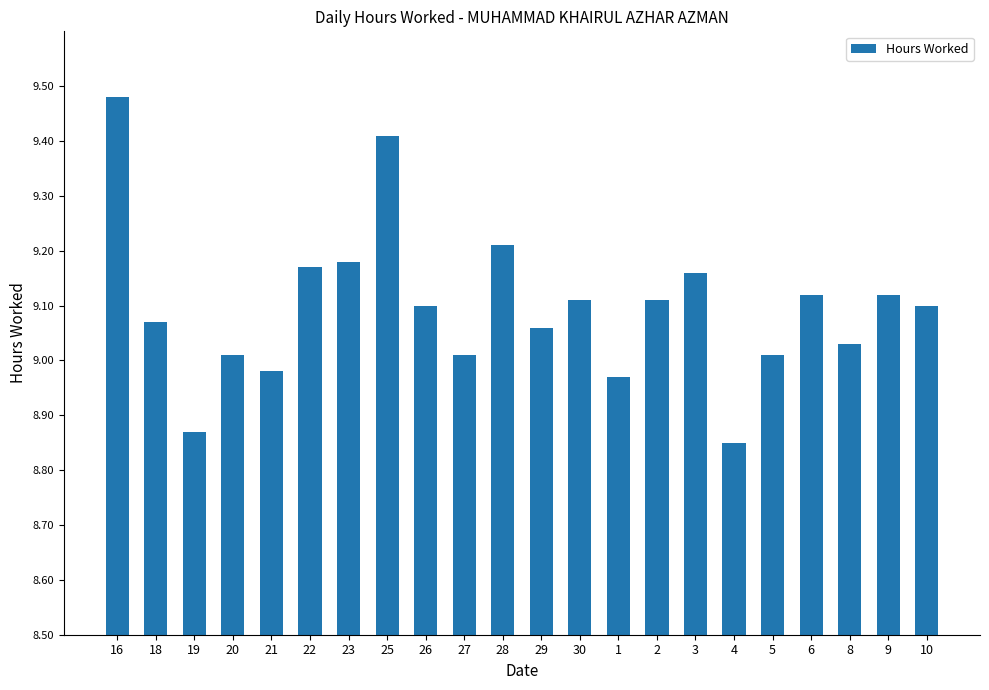

How many data points are less than 9?

4